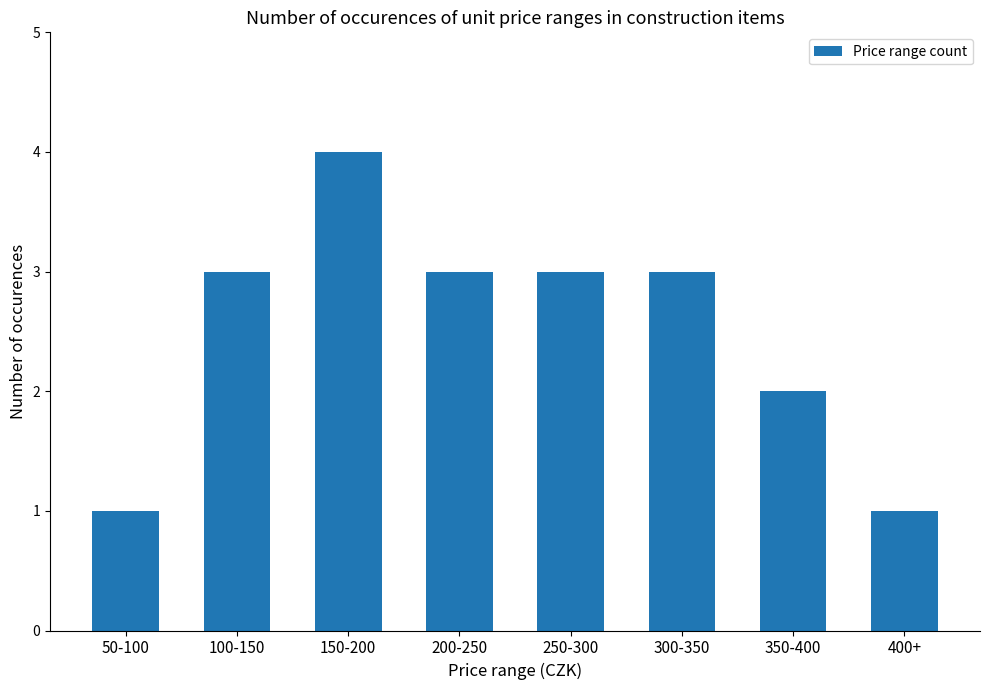

Count the number of categories in the chart.

8